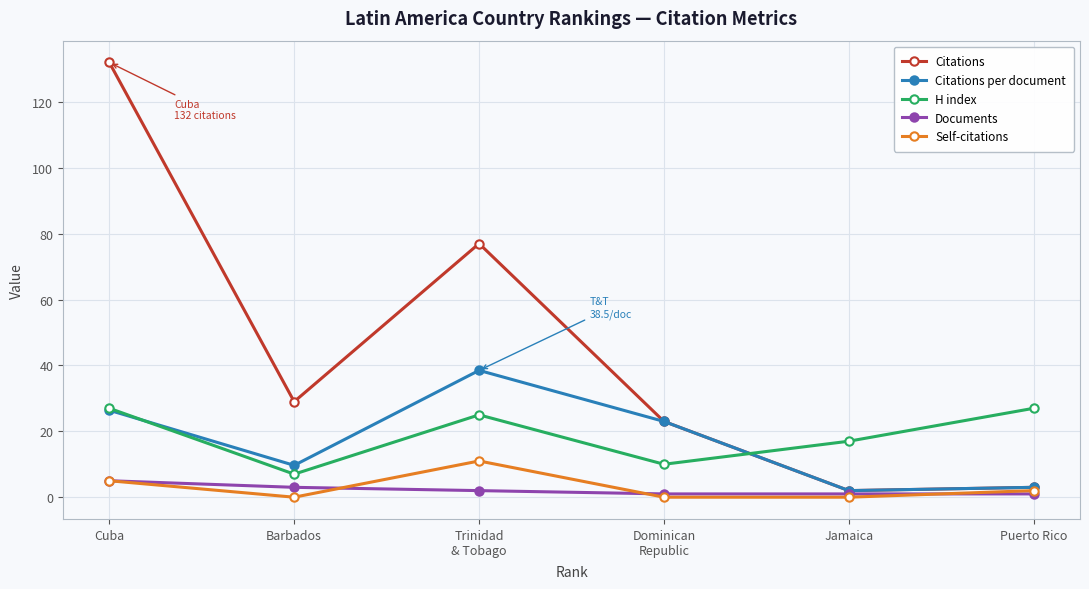

List the series in order of their peak value, highest first.

Citations, Citations per document, H index, Self-citations, Documents